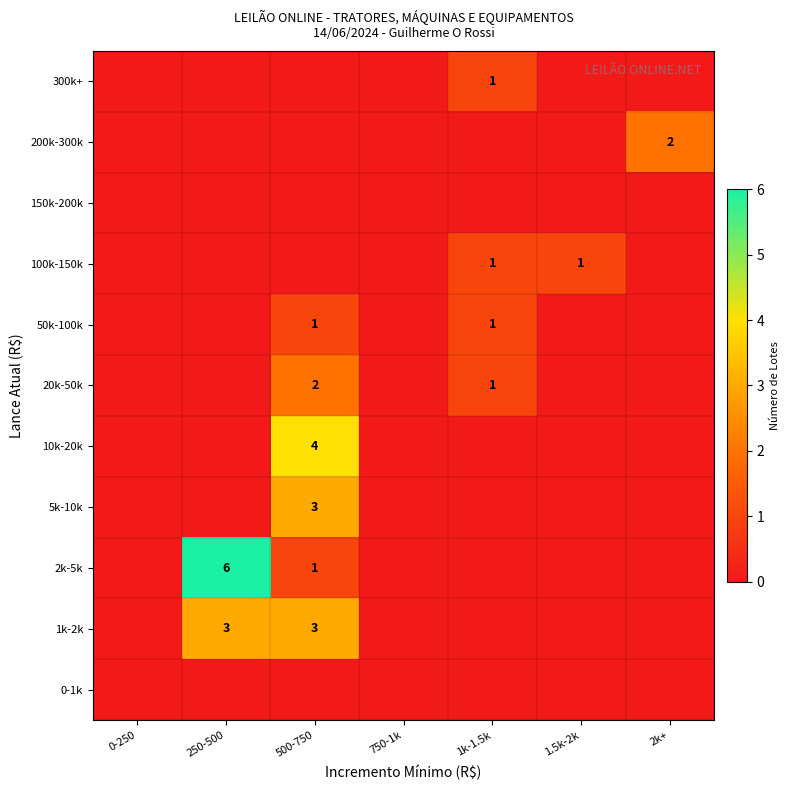

At which category does the chart reach its peak across all series?

250-500